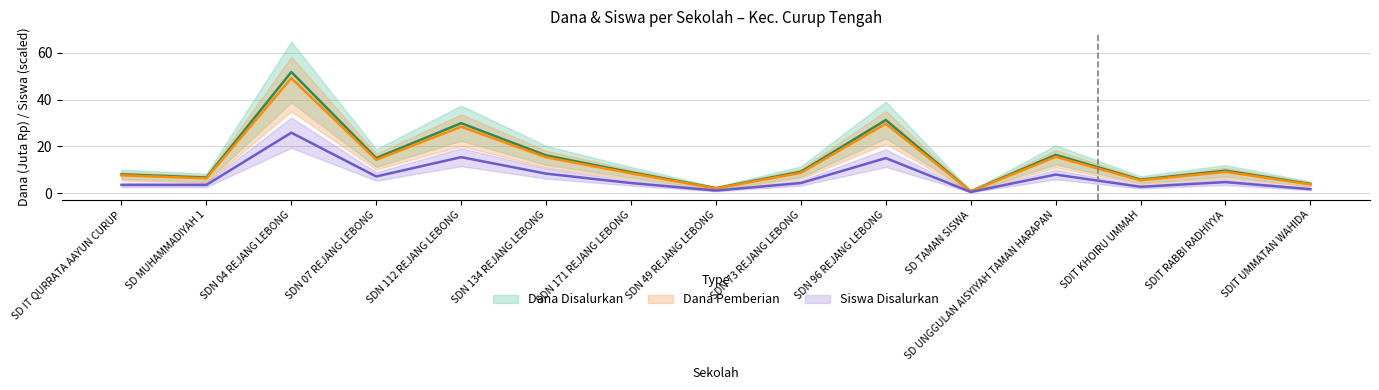

Where is the first local minimum for Siswa Disalurkan?

SDN 07 REJANG LEBONG